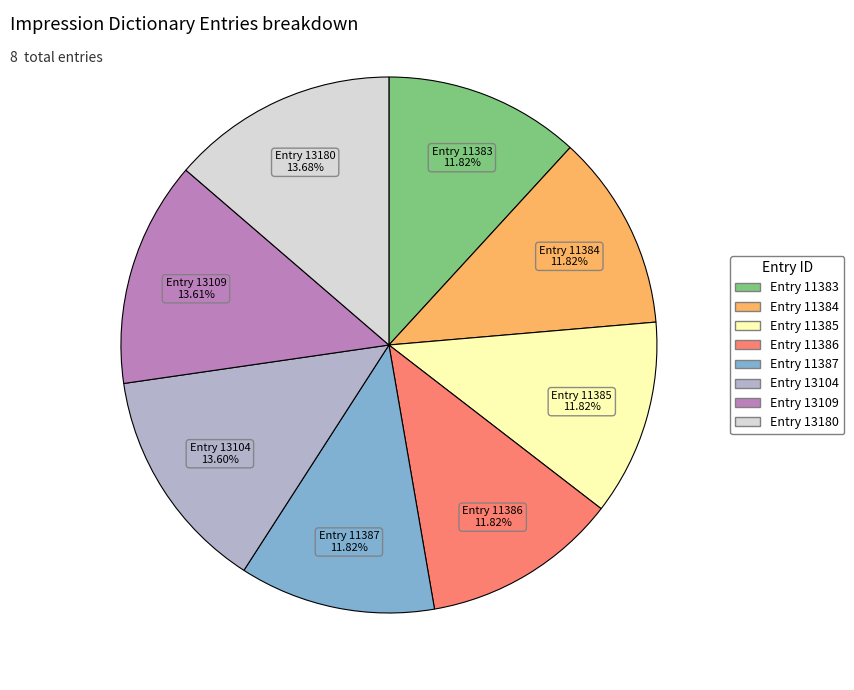

Combined, what portion of the pie is Entry 11387 and Entry 13104?

25.4%